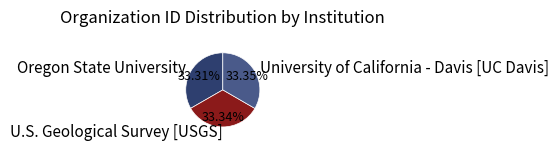

Is the sum of University of California - Davis [UC Davis] and Oregon State University greater than half?

Yes